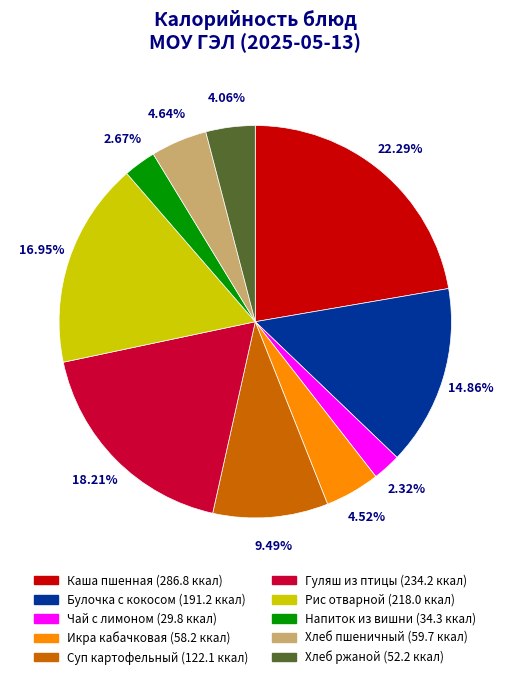

Is there any slice that represents more than half of the pie?

No